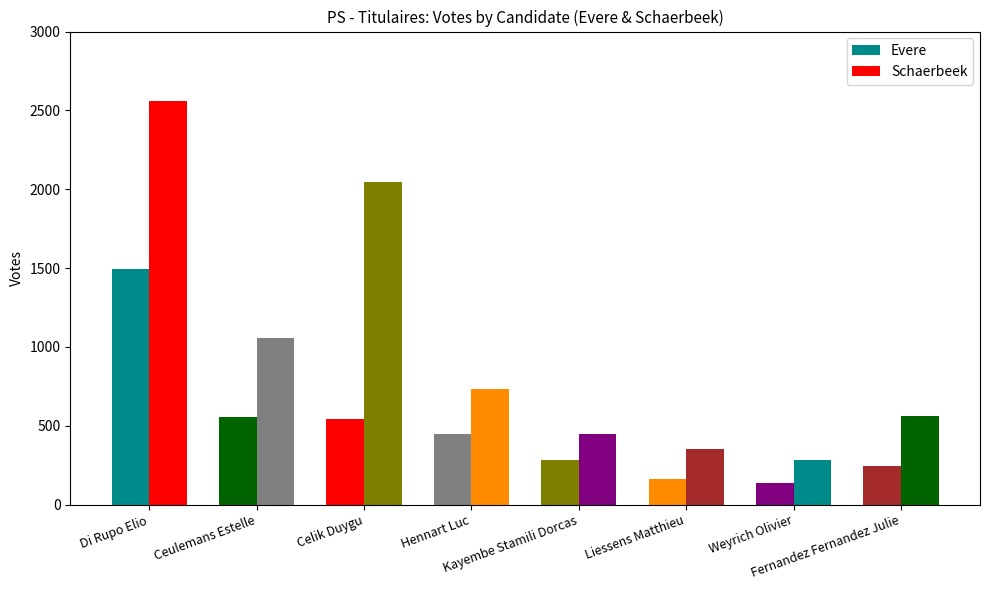

How many categories are shown in the chart?

8